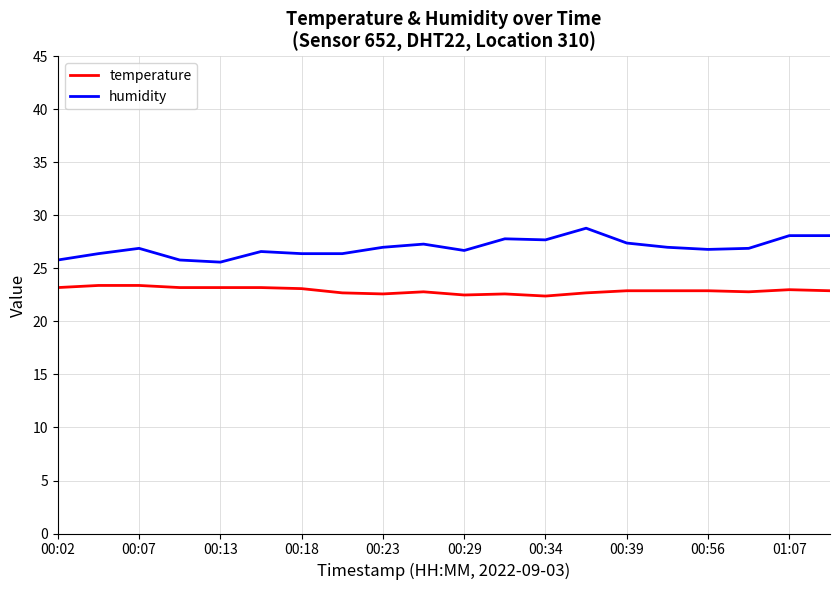

What is the difference between the maximum and minimum values in the humidity series?

3.2